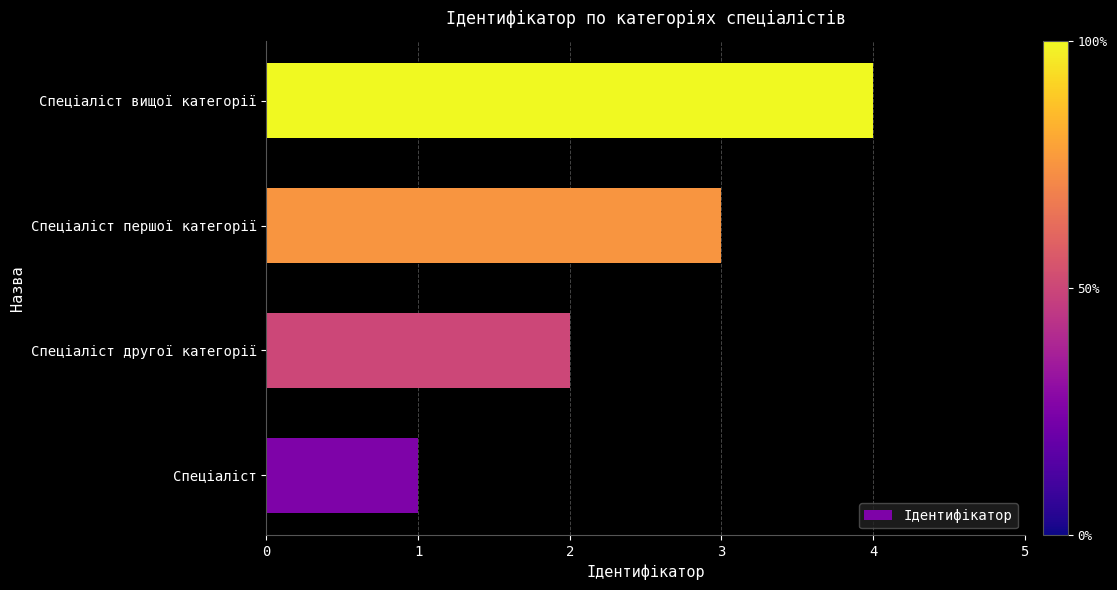

List the labels in order of value, smallest first.

Спеціаліст, Спеціаліст другої категорії, Спеціаліст першої категорії, Спеціаліст вищої категорії